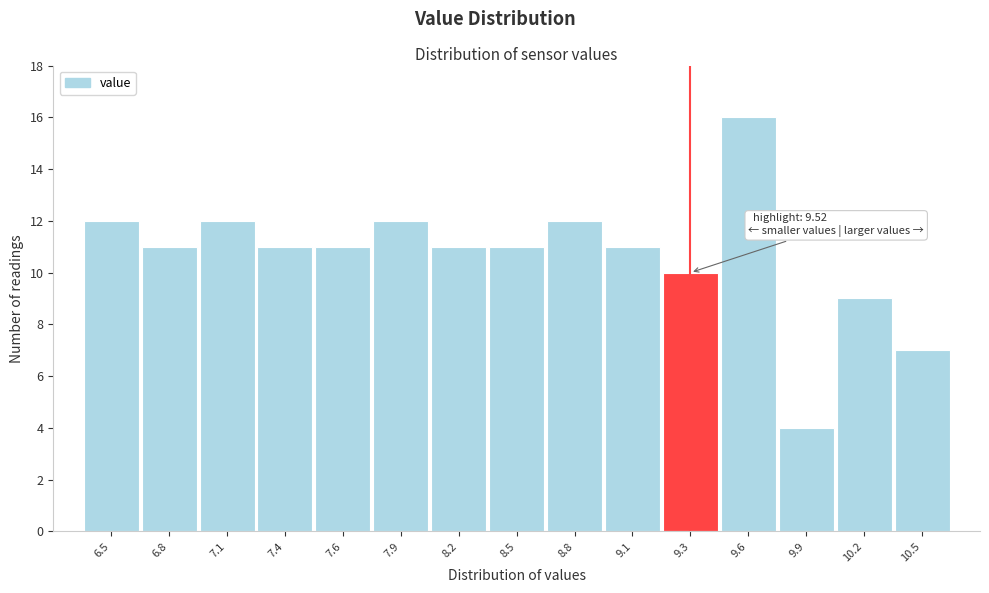

Reading right to left, what are all the values shown in this chart?

7	9	4	16	10	11	12	11	11	12	11	11	12	11	12